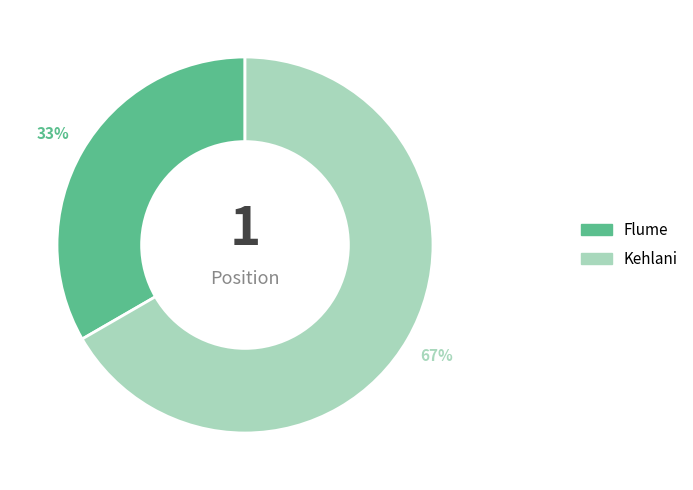

To the nearest percent, what is the combined percentage of Kehlani and Flume?

100%